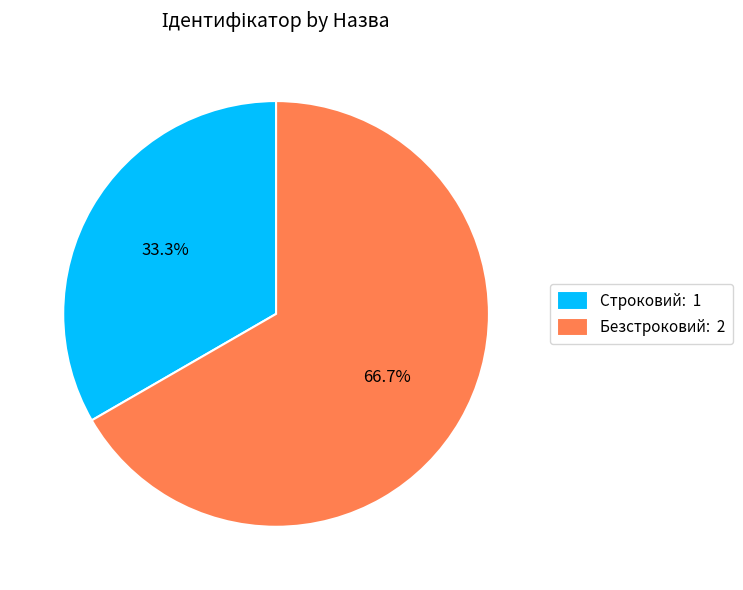

To the nearest percent, what percentage of the pie is Безстроковий?

67%